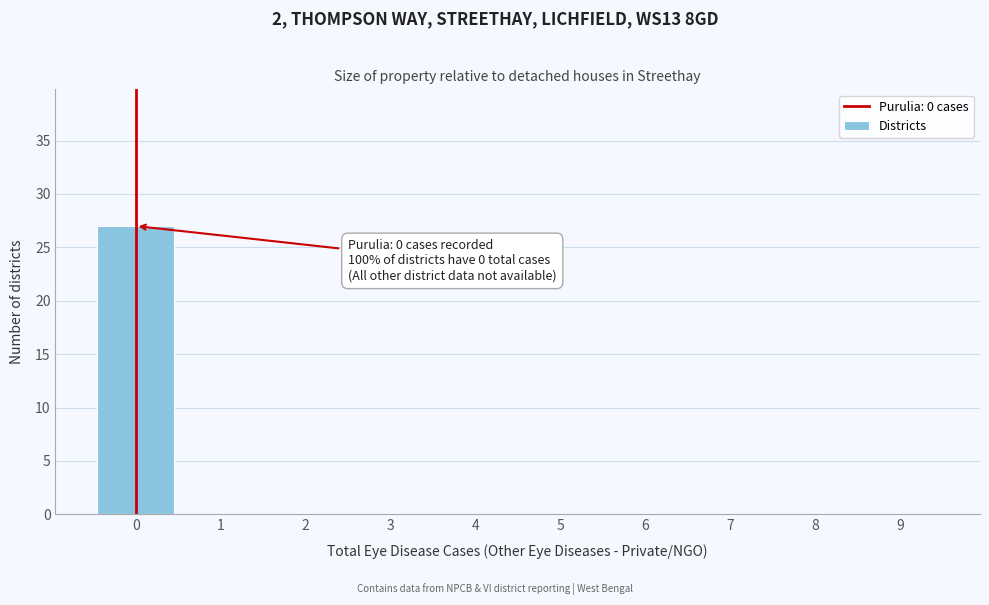

Which range on the x-axis has the tallest bar?

-0.5 to 0.5